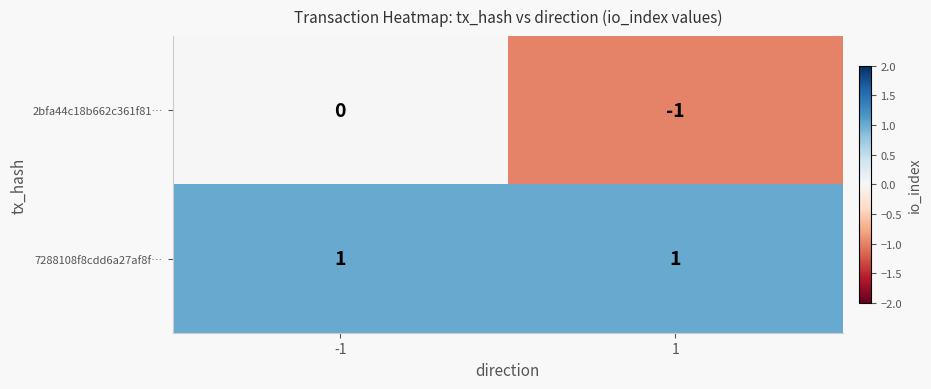

At which category does the chart reach its minimum across all series?

1